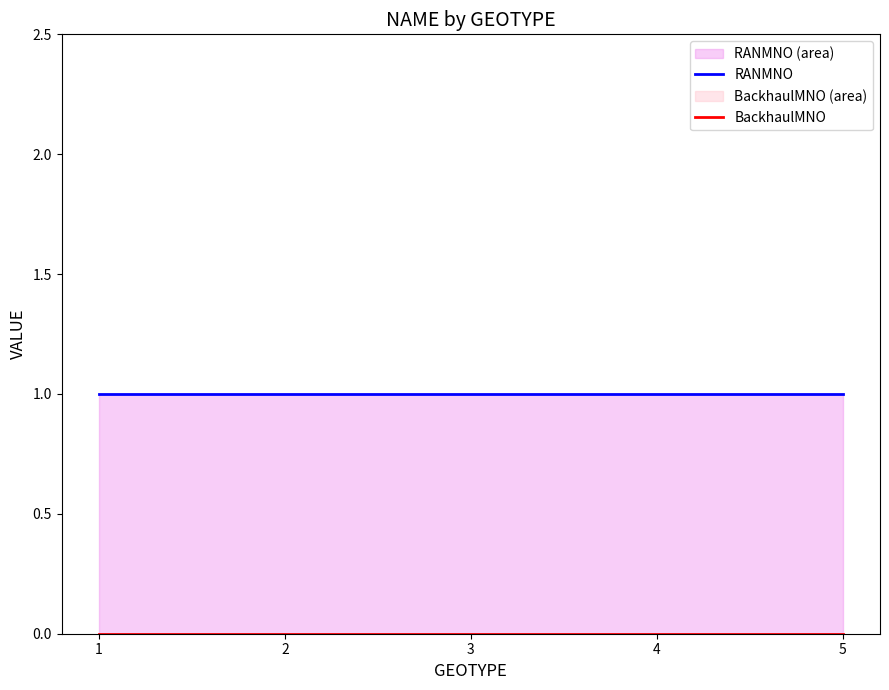

Is the value of RANMNO at 4 greater than the value of BackhaulMNO at 3?

Yes